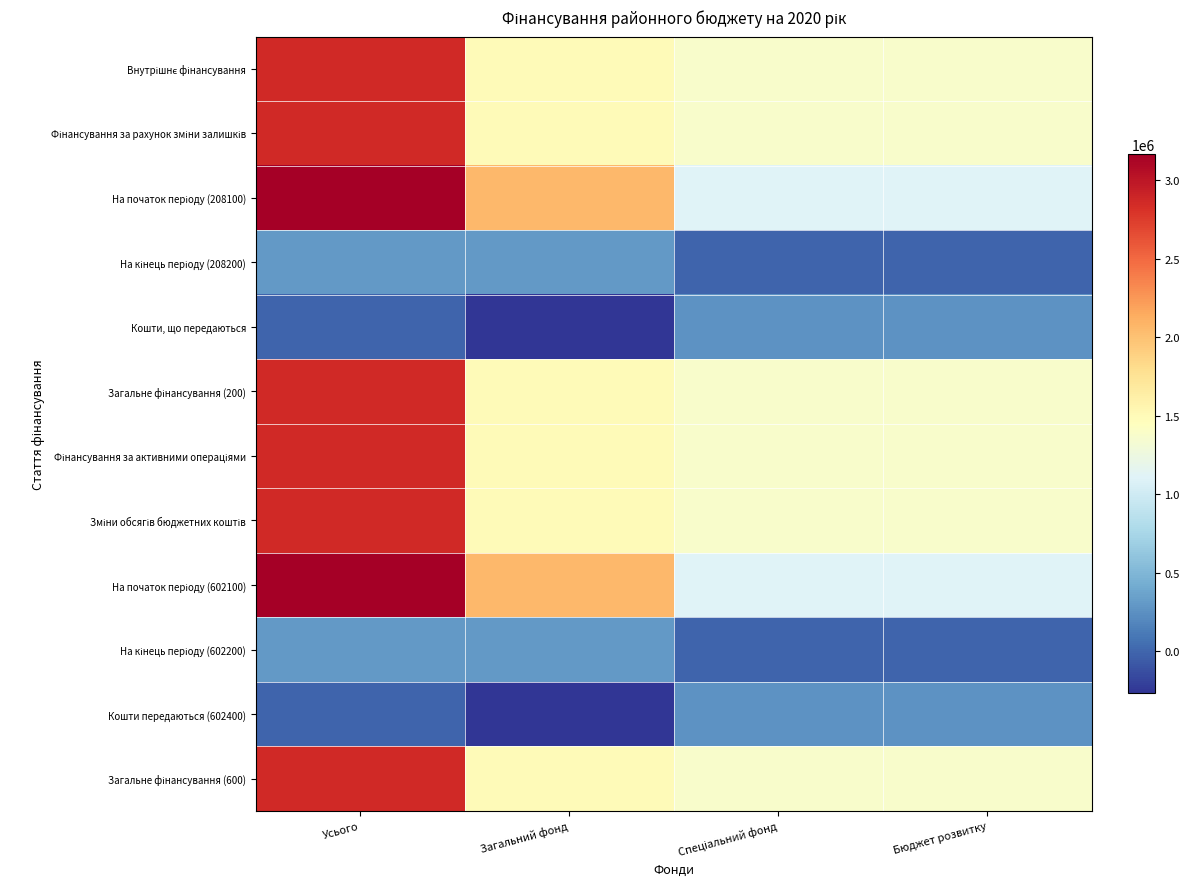

Between Спеціальний фонд and Загальний фонд, which is larger?

Загальний фонд